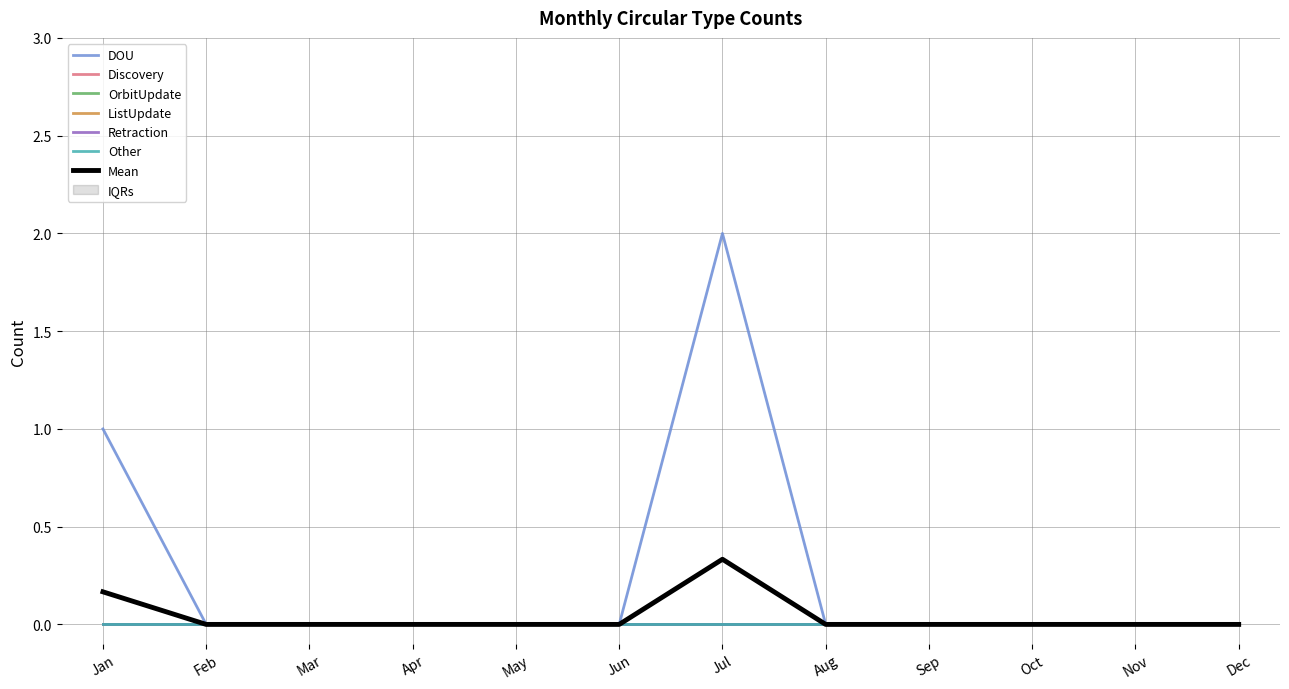

Is the value of ListUpdate at Oct greater than the value of Retraction at Sep?

No